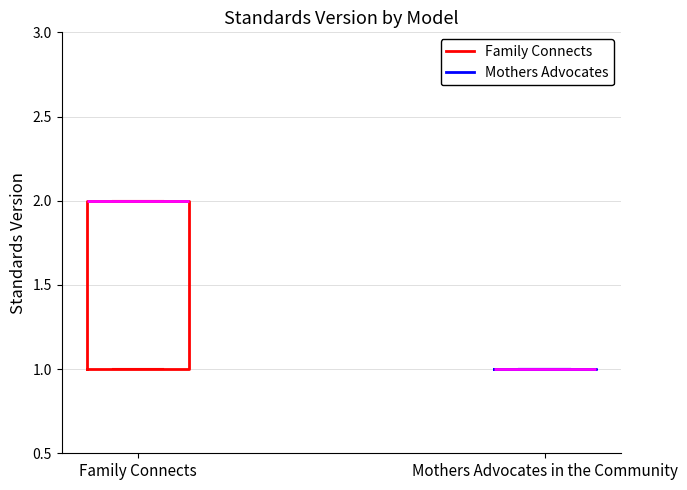

Reading left to right, transcribe this box plot: for each box, give where its median line is, the range the box spans, and where its two whiskers end, as read against the y-axis. The values are not printed on the chart, so give them approximately, as read against the axis.

Family Connects: median 2 (drawn on the box's upper edge), box 1 to 2, whiskers 1 to 2
Mothers Advocates in the Community: box collapsed to a line at 1, whiskers 1 to 1